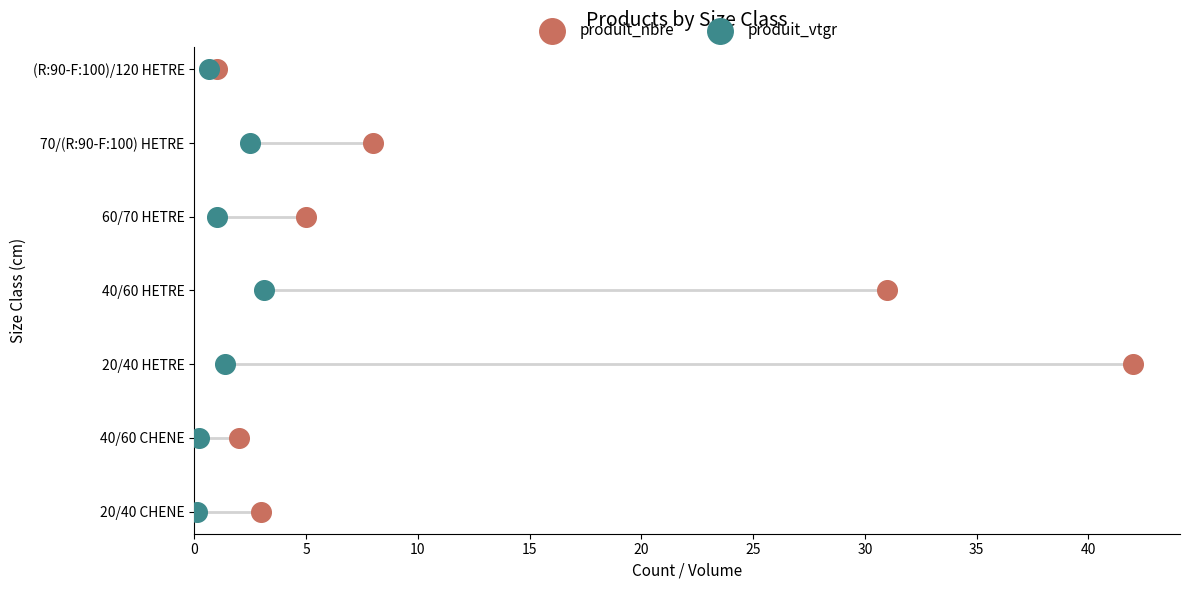

Which series has the largest Y range (max minus min)?

produit_nbre